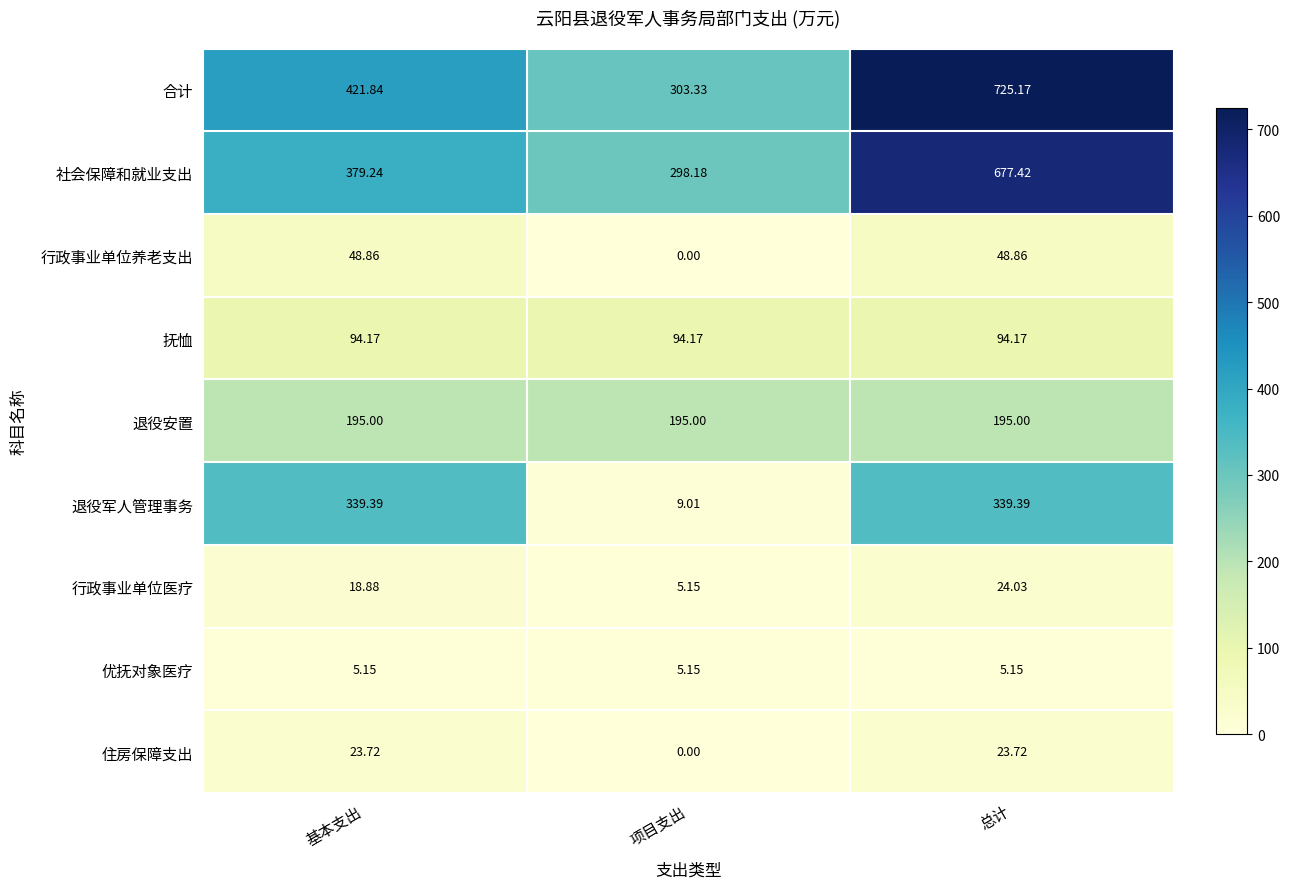

Rank the series by their maximum value, from highest to lowest.

合计, 社会保障和就业支出, 退役军人管理事务, 退役安置, 抚恤, 行政事业单位养老支出, 行政事业单位医疗, 住房保障支出, 优抚对象医疗